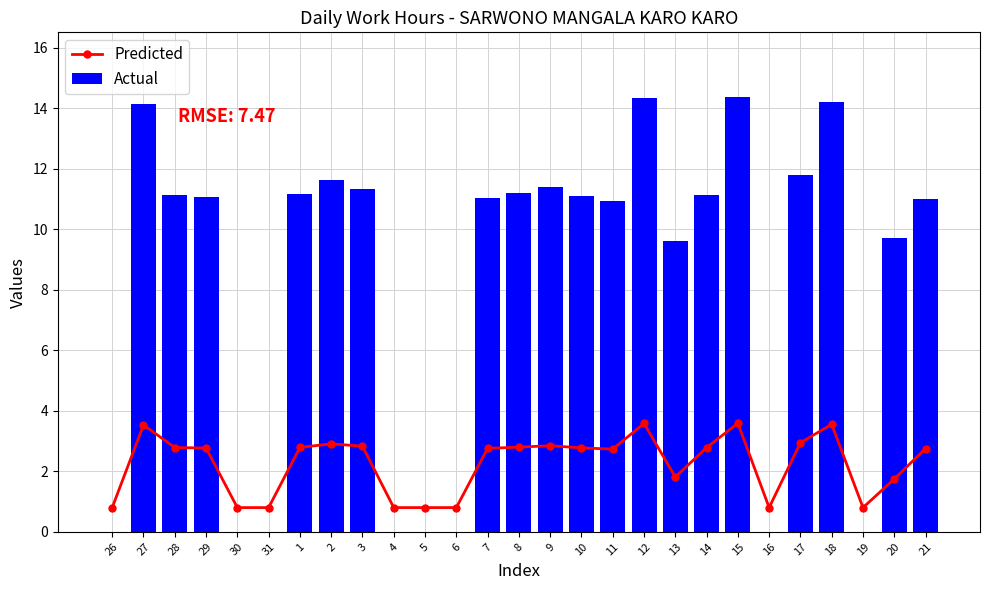

Which series has the widest spread of values?

Actual